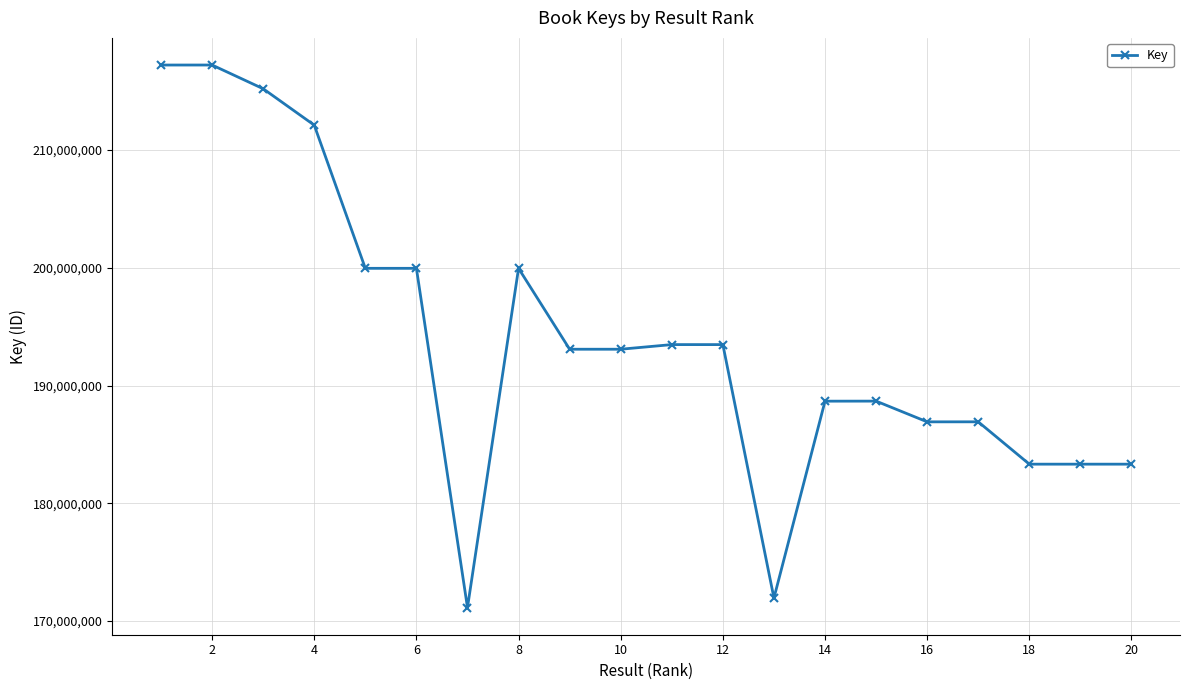

What is the sum of all values?

3879023968